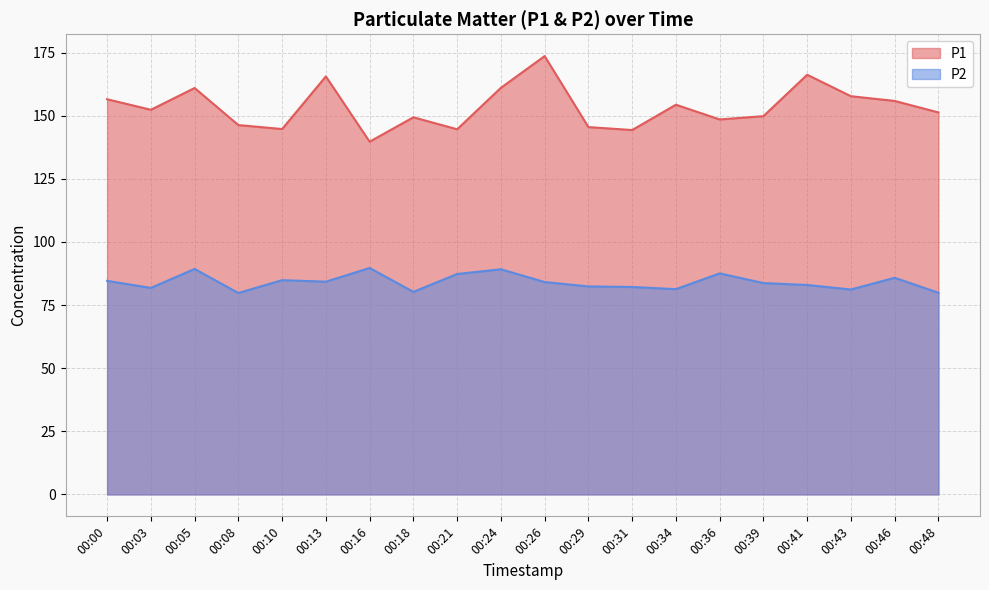

Reading right to left, what are all the values shown in this chart?

P1: 00:48=151.3	00:46=155.9	00:43=157.8	00:41=166.2	00:39=149.8	00:36=148.6	00:34=154.4	00:31=144.3	00:29=145.5	00:26=173.7	00:24=161.1	00:21=144.7	00:18=149.4	00:16=139.7	00:13=165.6	00:10=144.8	00:08=146.3	00:05=161.0	00:03=152.4	00:00=156.6
P2: 00:48=79.9	00:46=85.8	00:43=81.2	00:41=83.0	00:39=83.7	00:36=87.6	00:34=81.3	00:31=82.2	00:29=82.4	00:26=84.1	00:24=89.2	00:21=87.3	00:18=80.2	00:16=89.7	00:13=84.3	00:10=84.9	00:08=79.8	00:05=89.3	00:03=81.8	00:00=84.6